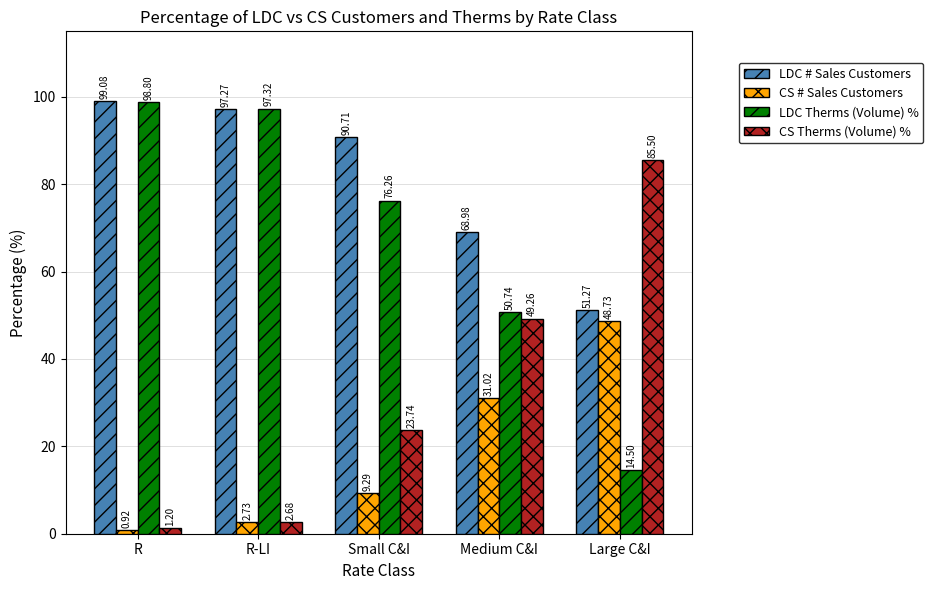

How many groups of bars are there?

5